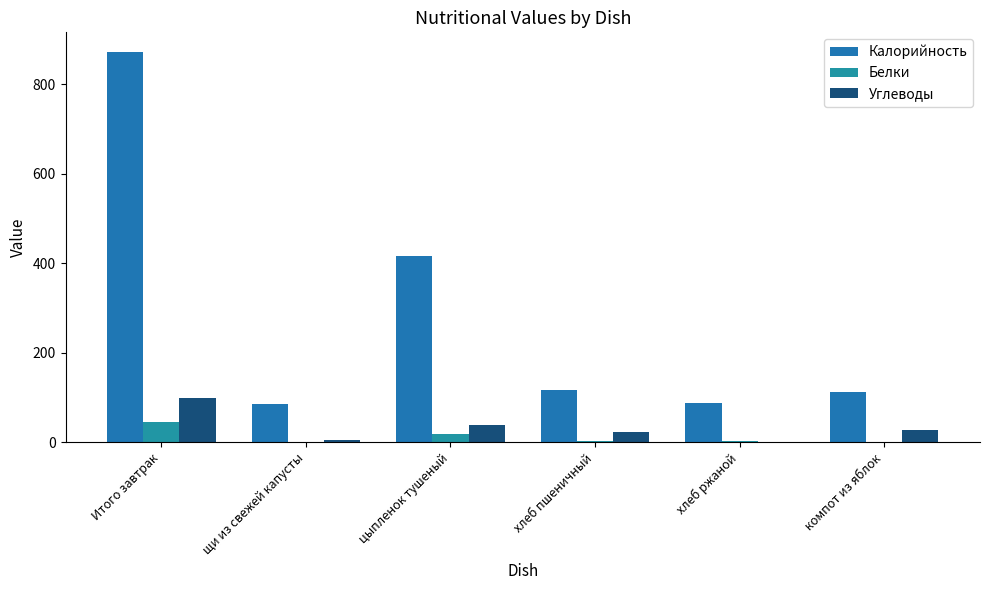

How many data points in Белки are above 3?

4